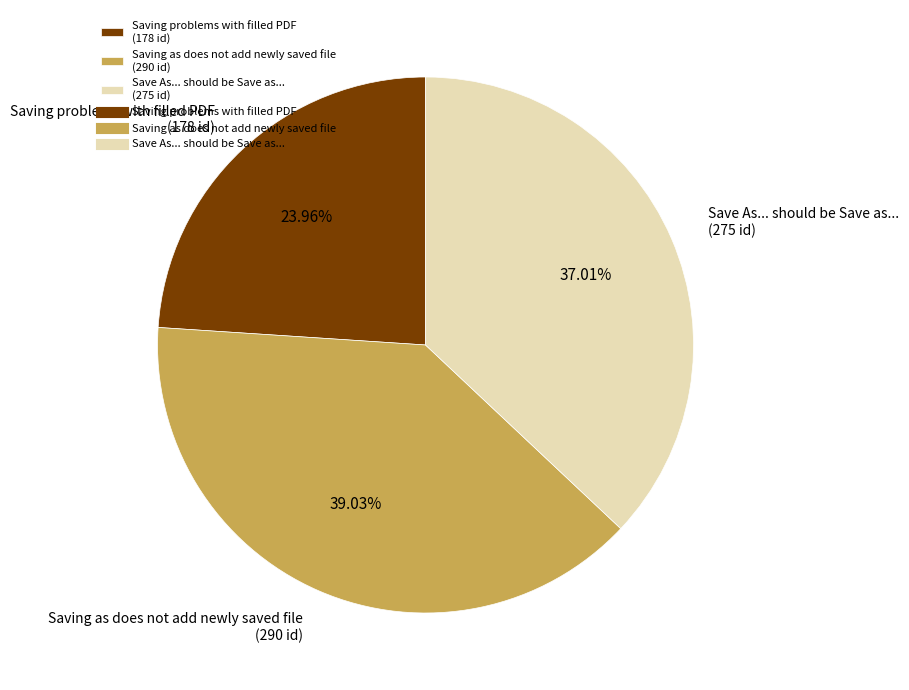

Do Save As... should be Save as... and Saving problems with filled PDF together represent more than half of the pie?

Yes